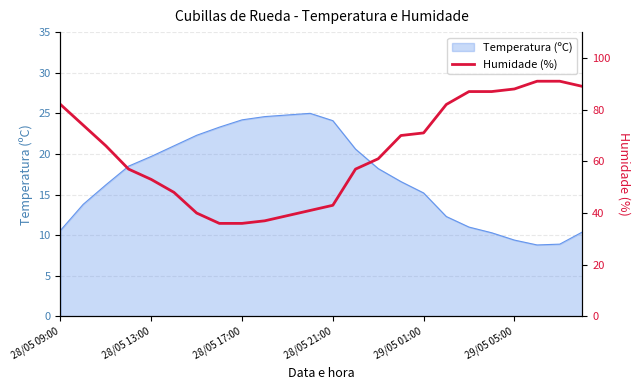

What is the difference between the maximum and minimum values?

55